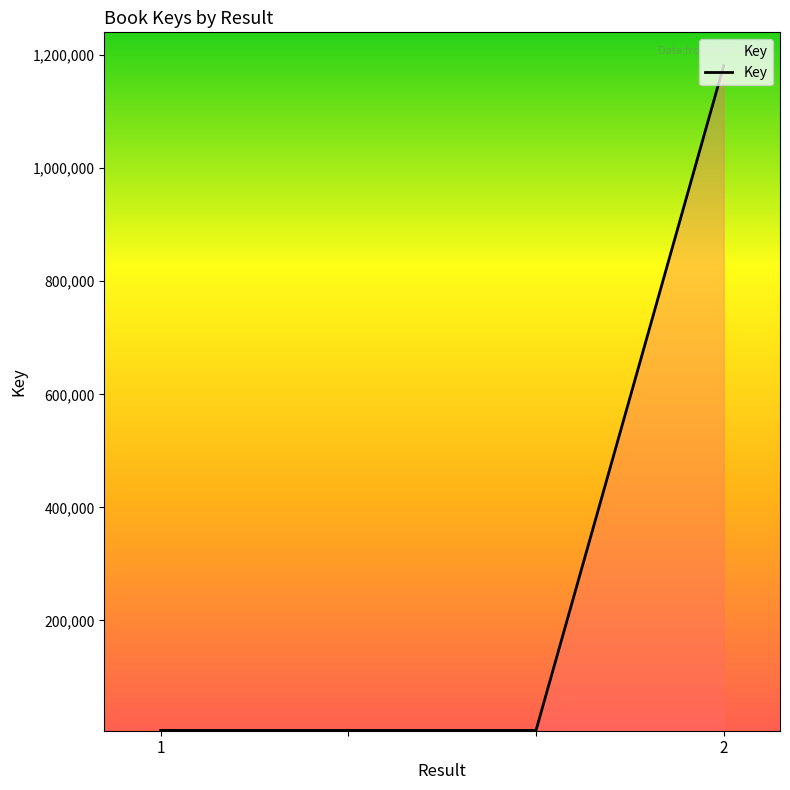

What is the minimum value shown in the chart?

5528